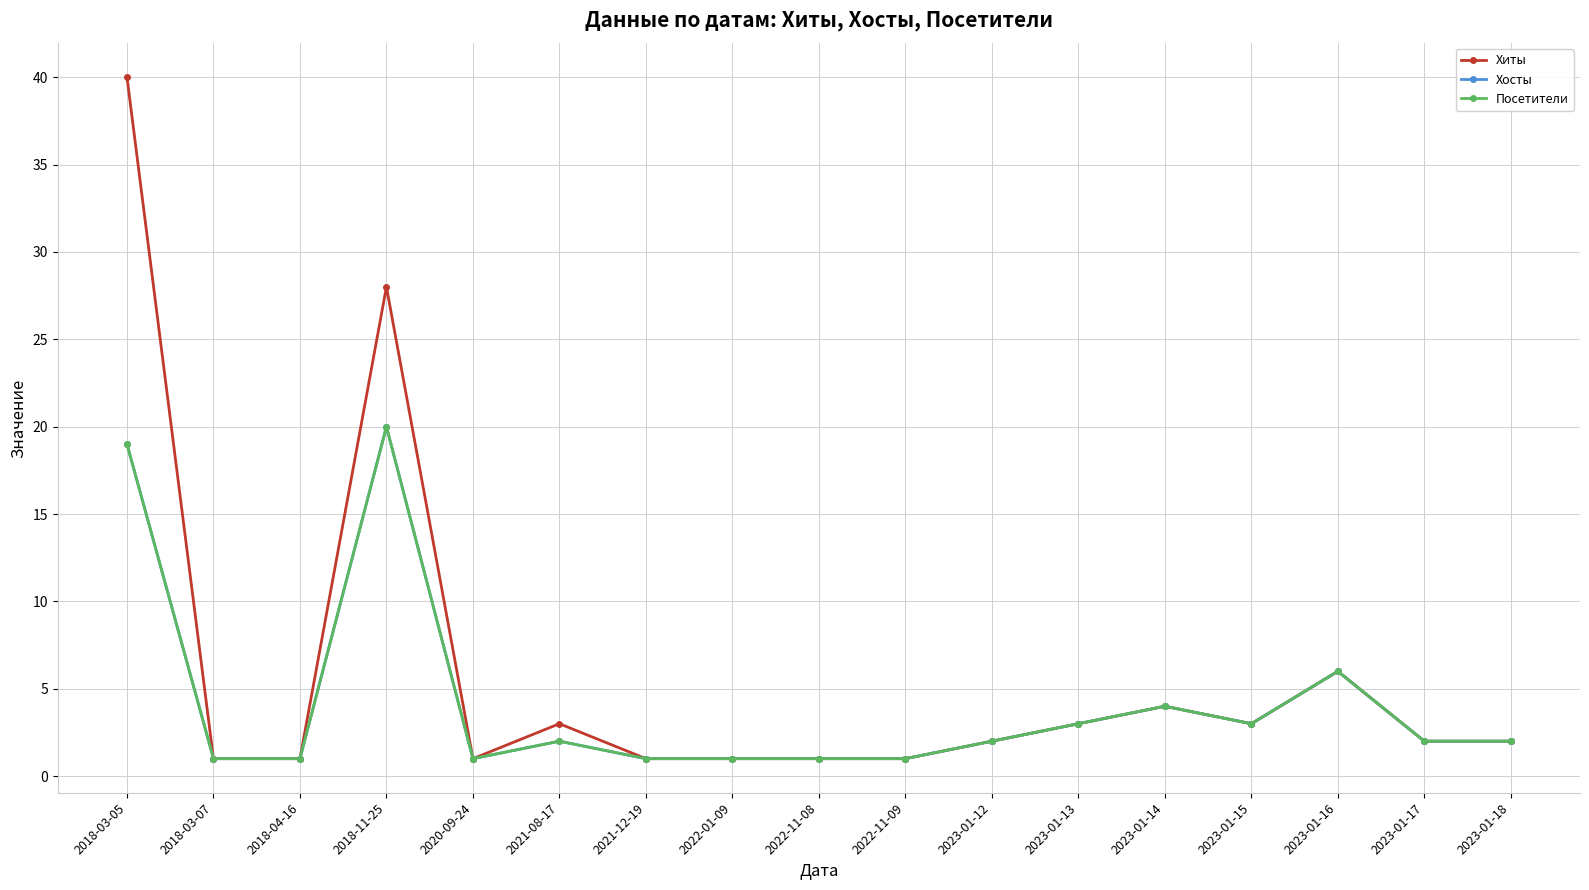

How many interior local valleys does the Хосты series have?

2